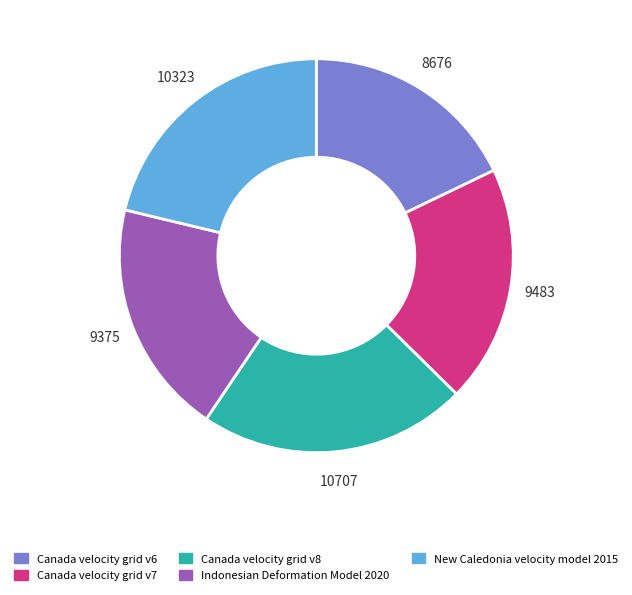

Is the sum of Canada velocity grid v8 and Canada velocity grid v7 greater than half?

No